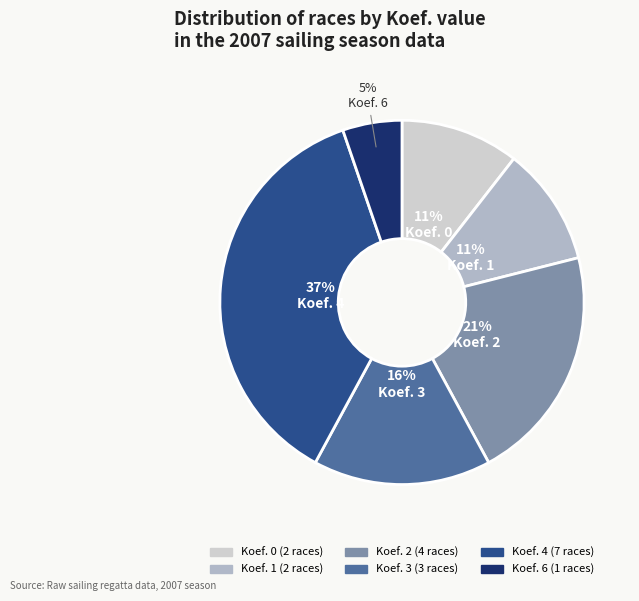

To the nearest percent, what is the average slice percentage?

17%